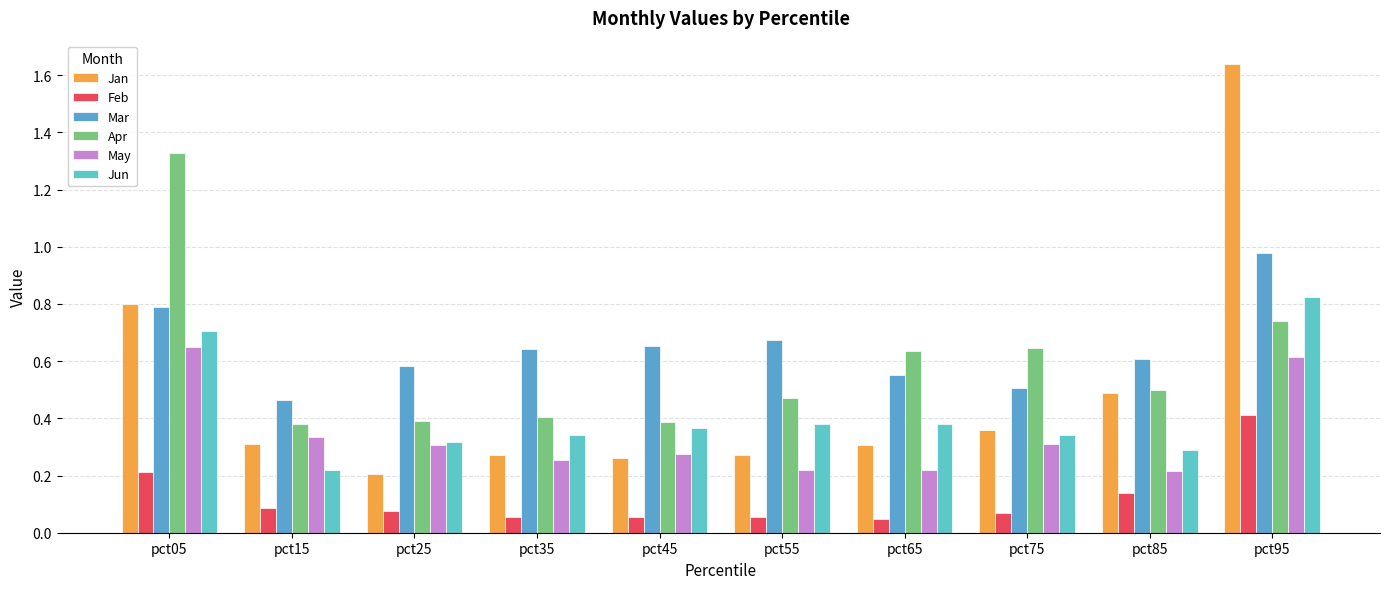

How many data points does each series have?

10